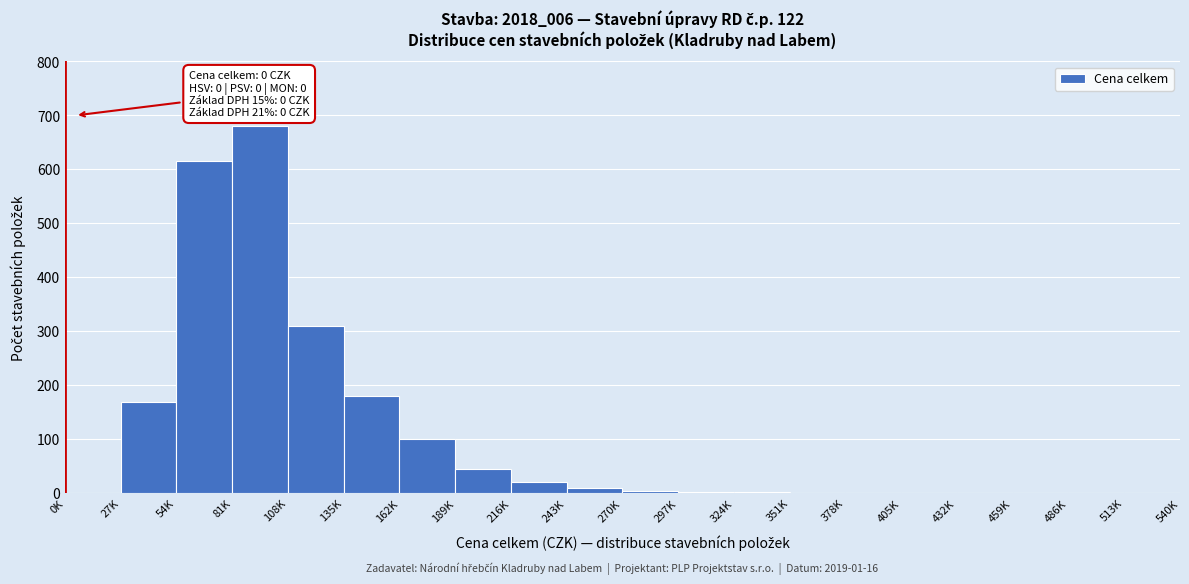

Which label corresponds to the largest value in the chart?

81K